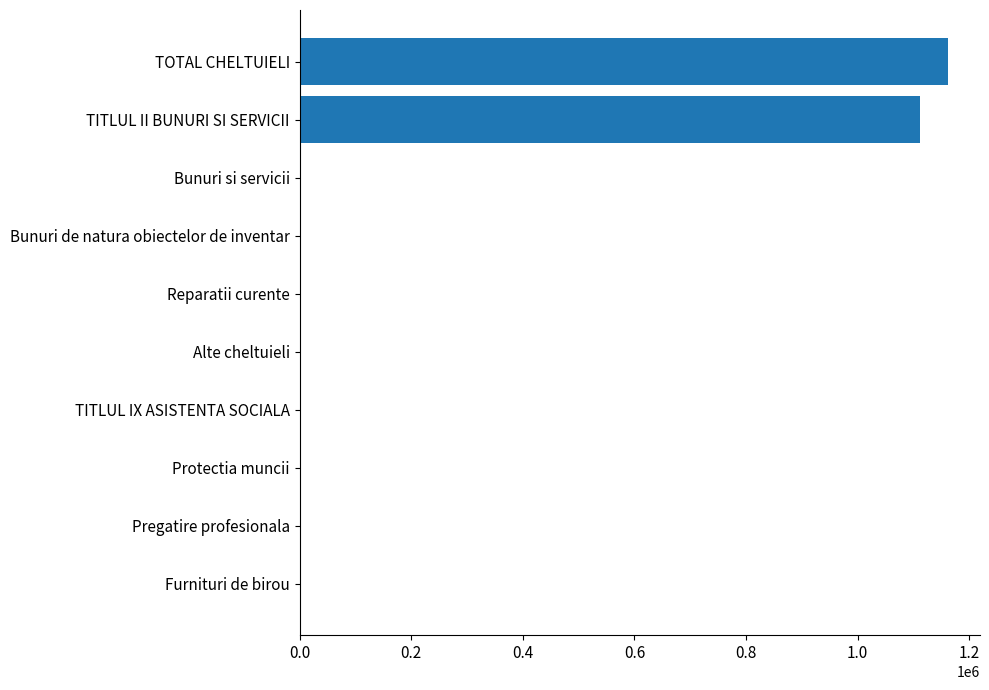

Count the number of categories in the chart.

10